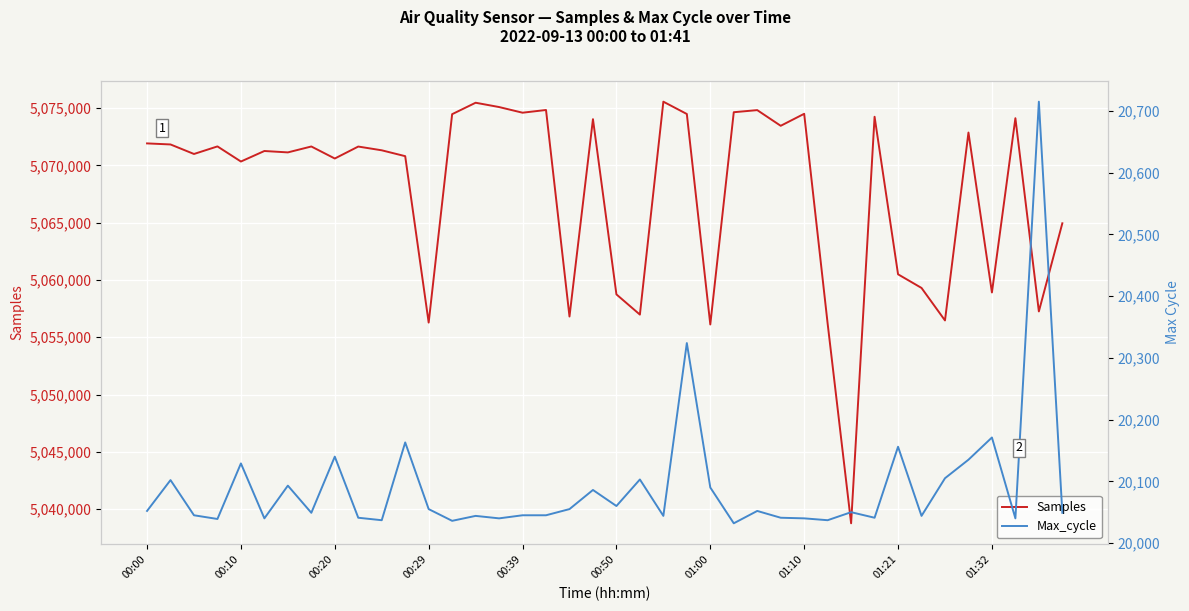

True or false: Max_cycle and Samples intersect in this chart.

False